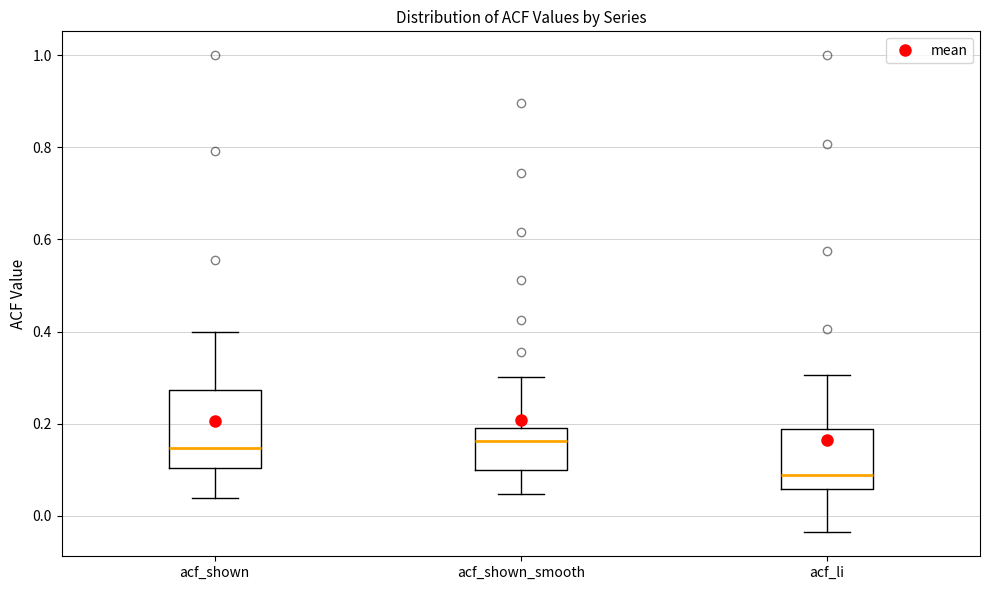

Where is the lower edge of the box for acf_shown_smooth on the y-axis? The values are not printed on the chart, so give them approximately, as read against the axis.

0.10